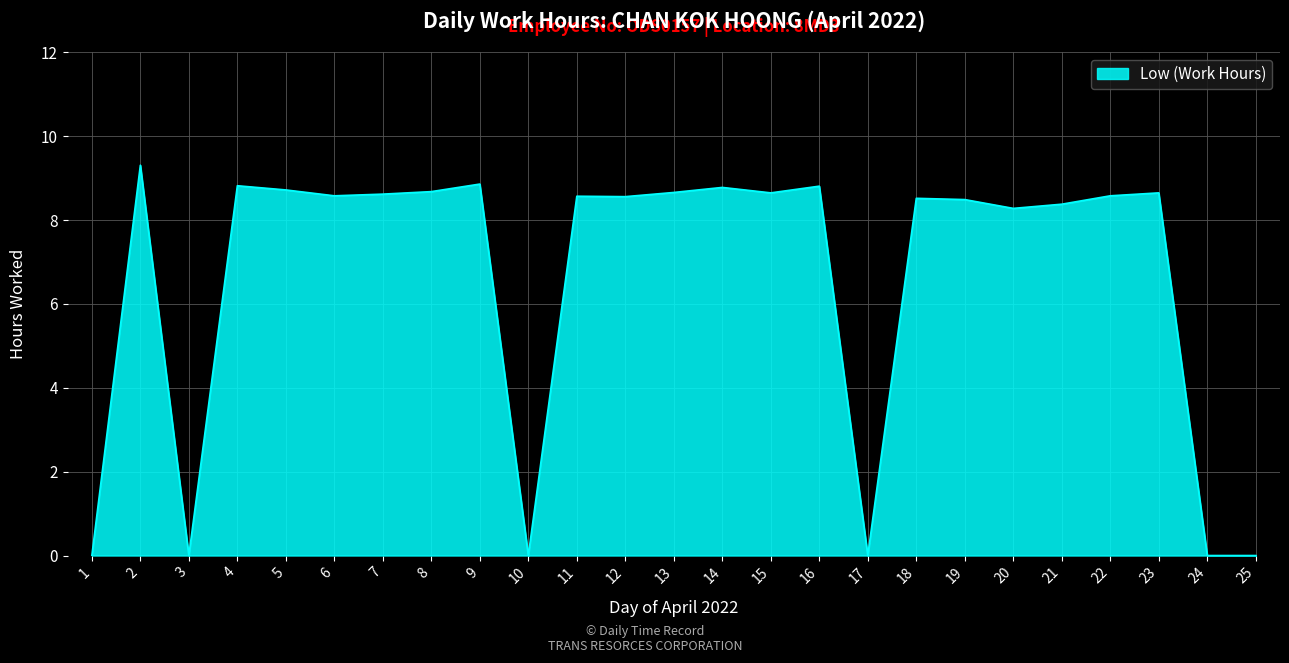

The chart shows a value of 4.7 at 16. True or false?

False